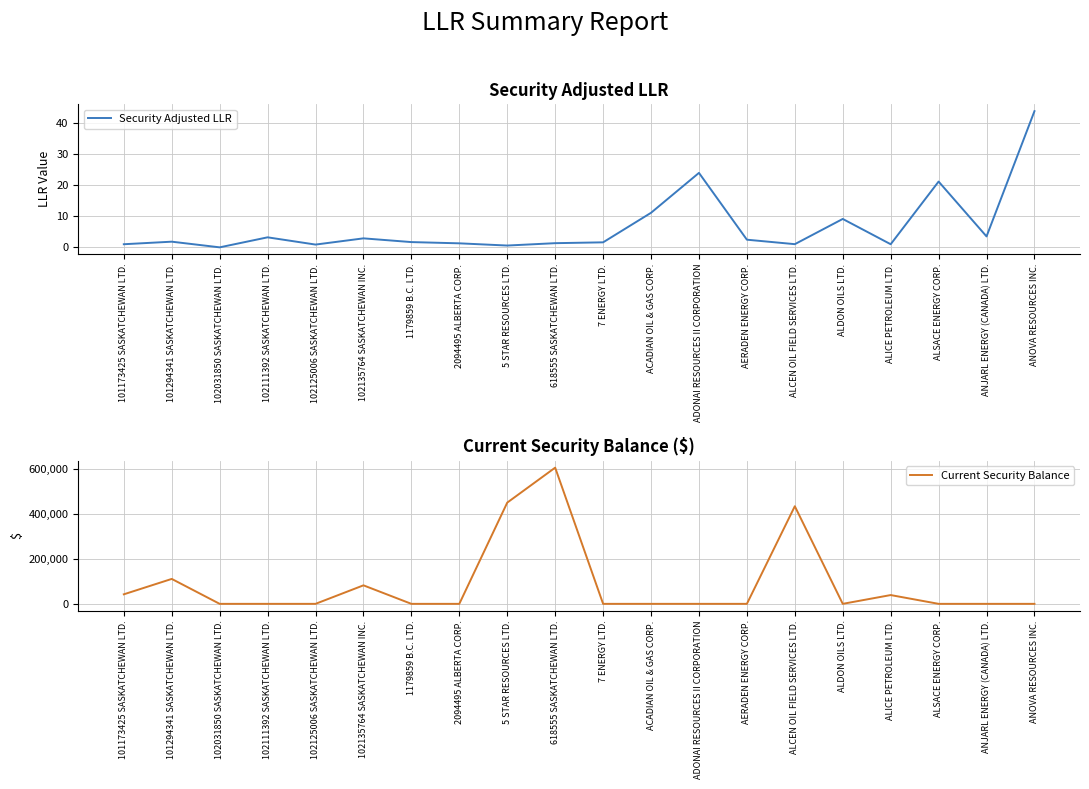

What is the total value across all series at 101294341 SASKATCHEWAN LTD.?

110721.2